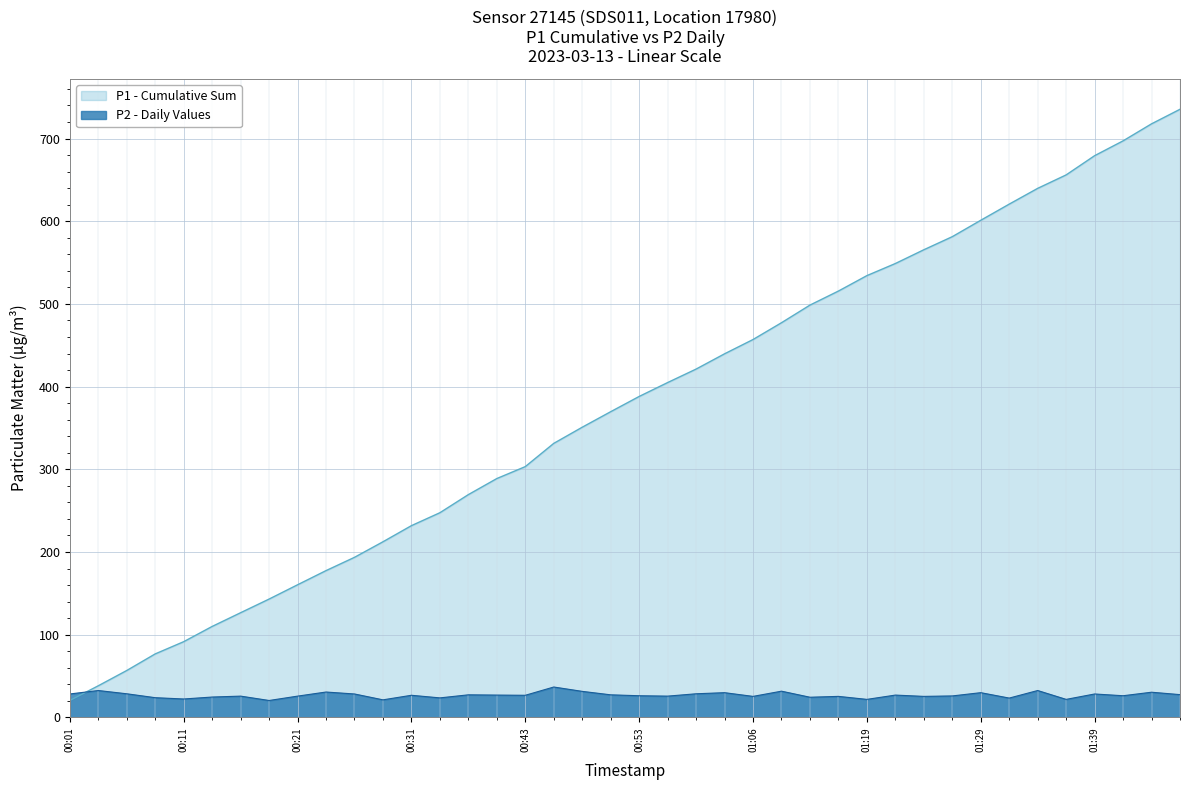

Rank the series by their average value, from lowest to highest.

P2 - Daily Values, P1 - Cumulative Sum